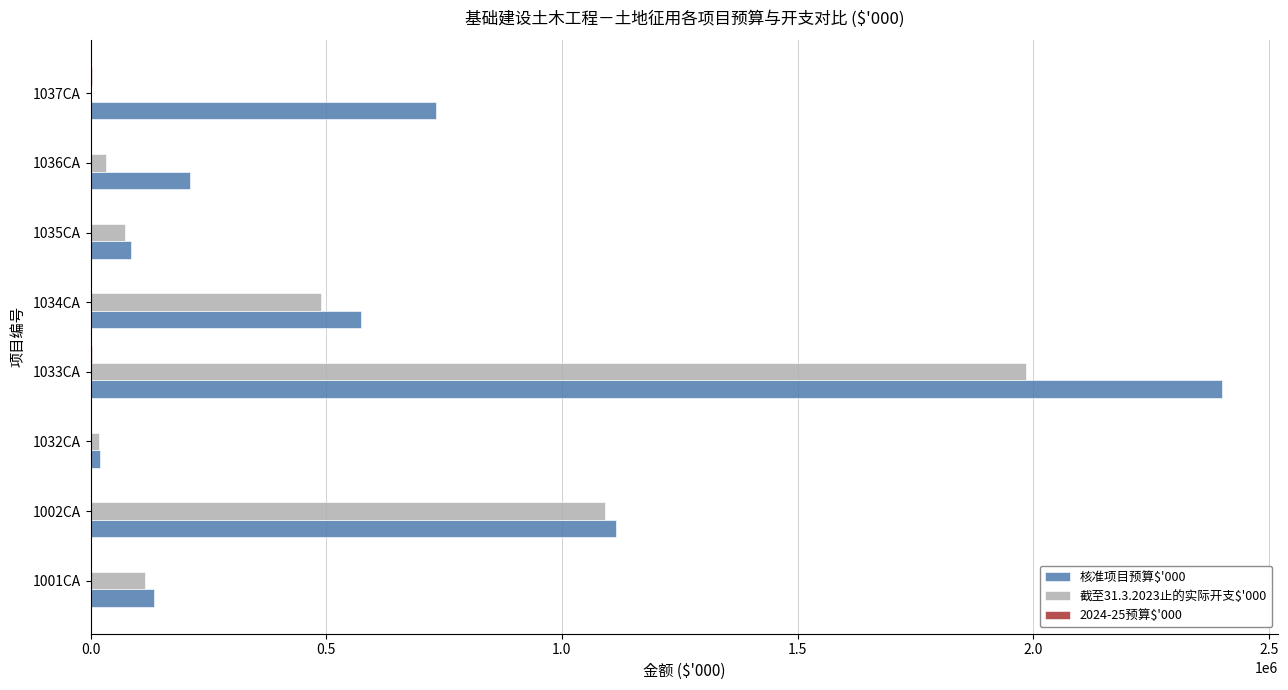

At which category is the sum across all series the highest?

1033CA